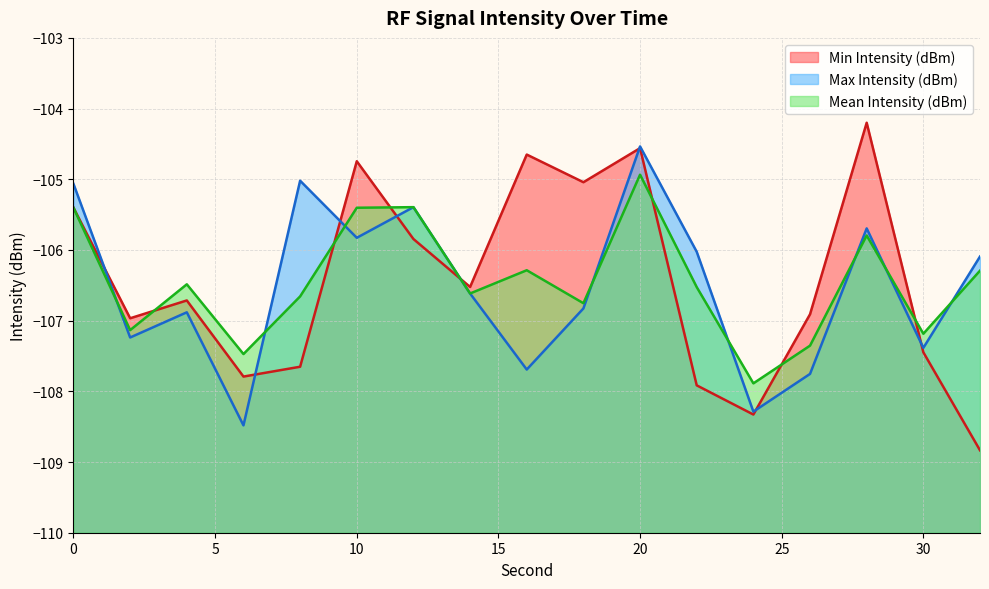

What is the difference between the highest and lowest values at 6?

1.0